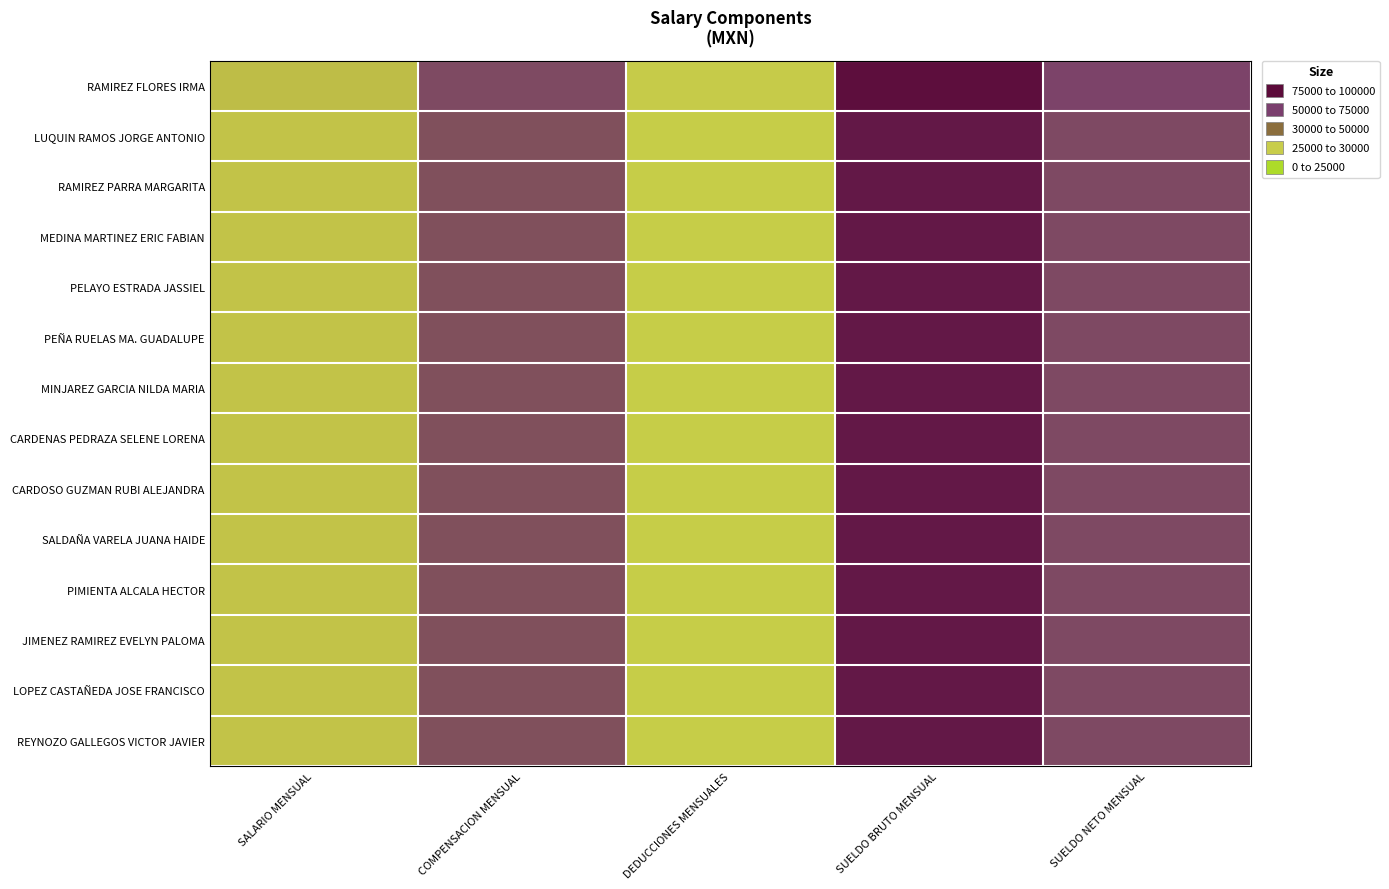

What is the maximum value shown in the chart?

98130.2